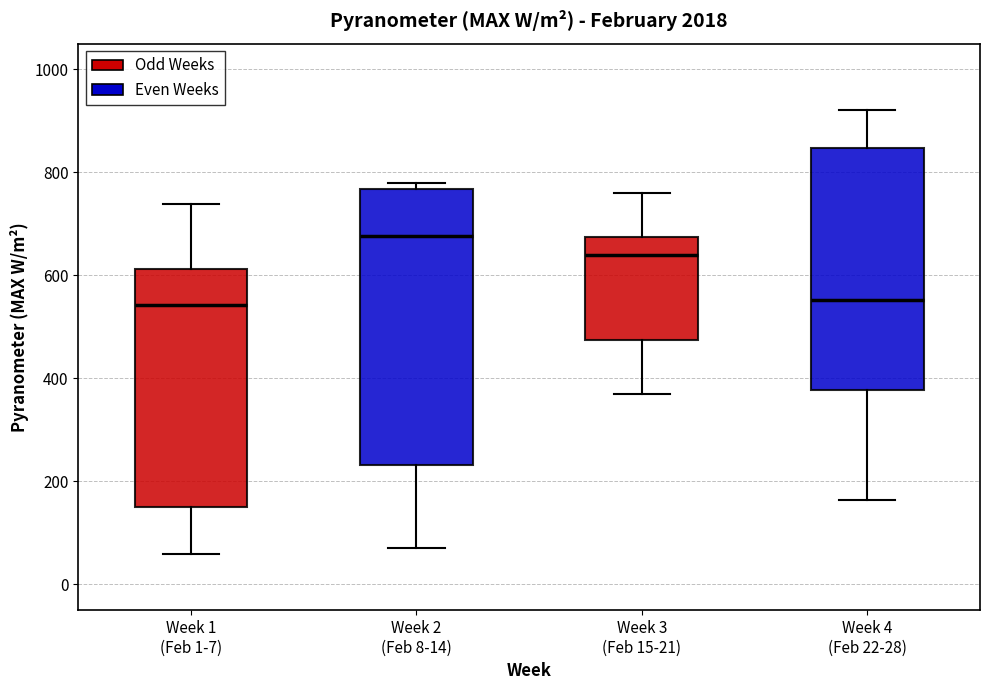

Reading left to right, transcribe this box plot: for each box, give where its median line is, the range the box spans, and where its two whiskers end, as read against the y-axis. The values are not printed on the chart, so give them approximately, as read against the axis.

Week 1 (Feb 1-7): median 540, box 140 to 620, whiskers 60 to 740
Week 2 (Feb 8-14): median 680, box 240 to 760, whiskers 80 to 780
Week 3 (Feb 15-21): median 640, box 480 to 680, whiskers 360 to 760
Week 4 (Feb 22-28): median 560, box 380 to 840, whiskers 160 to 920